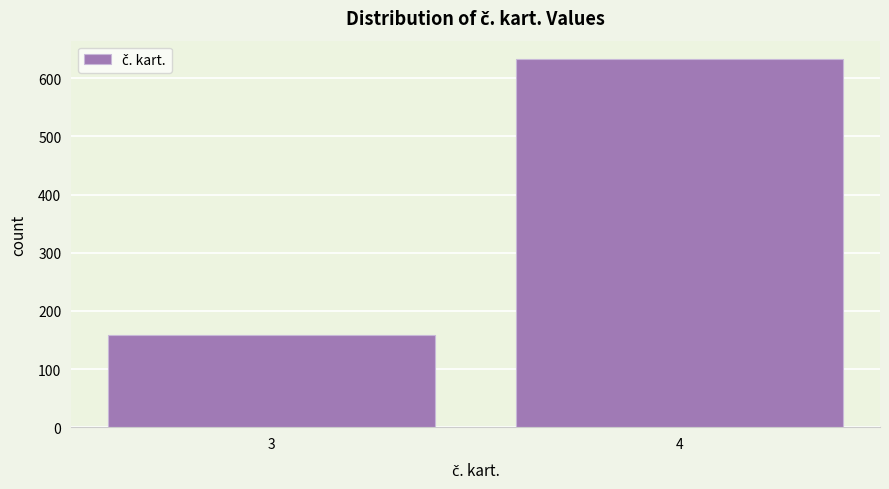

Reading left to right, extract all data points from this chart.

3=159	4=633